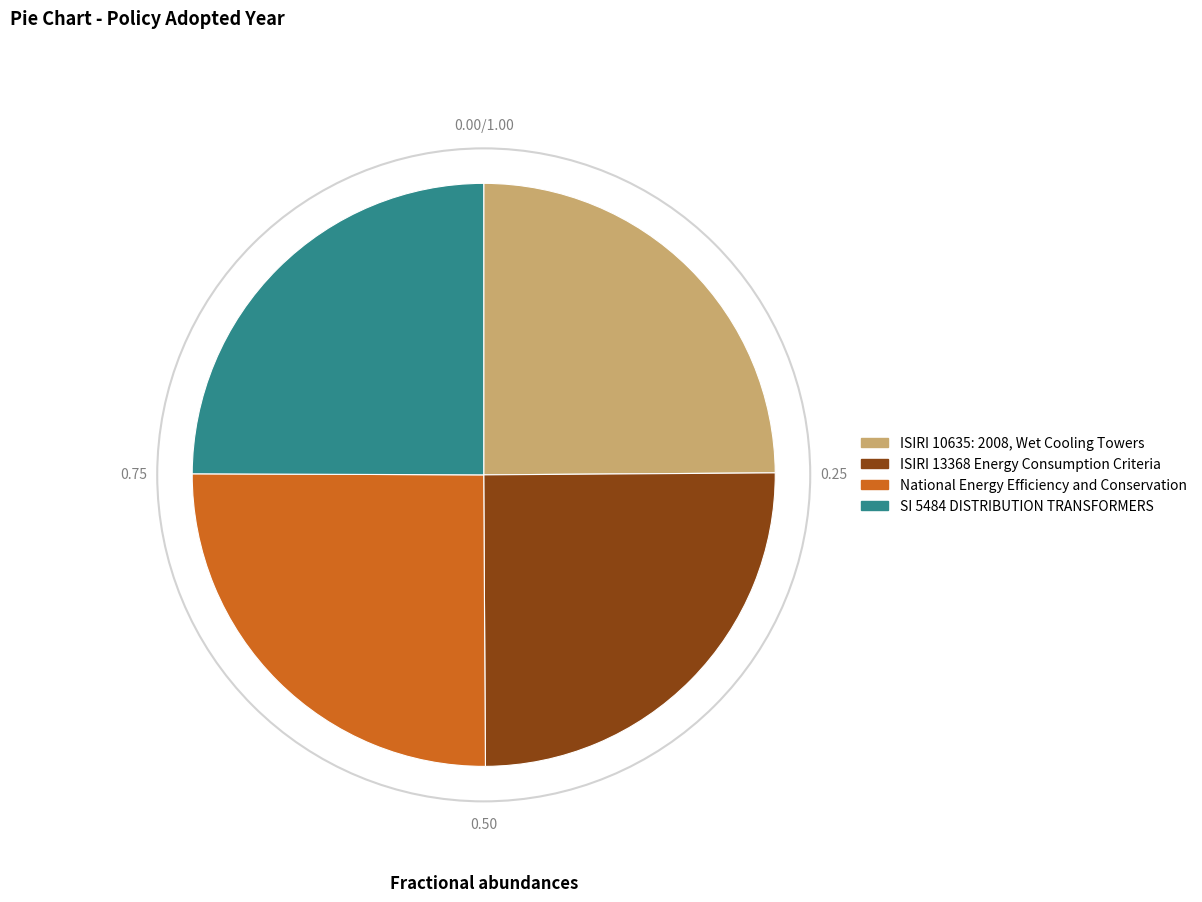

How many slices are in this pie chart?

4